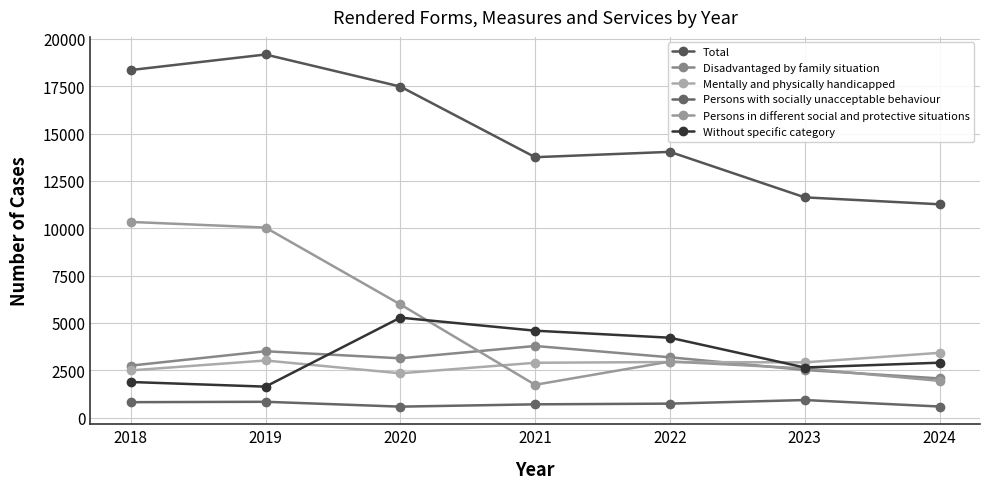

Which series changed the most between 2021 and 2024?

Total